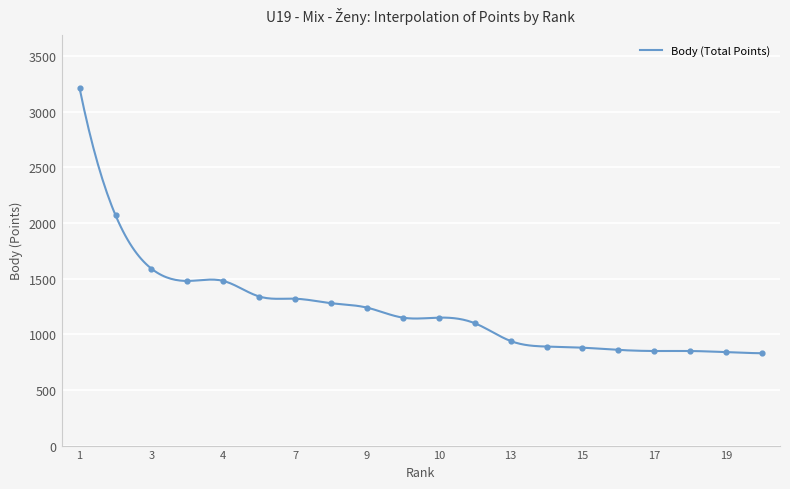

What is the lowest value of the Body (Total Points) series?

830.0